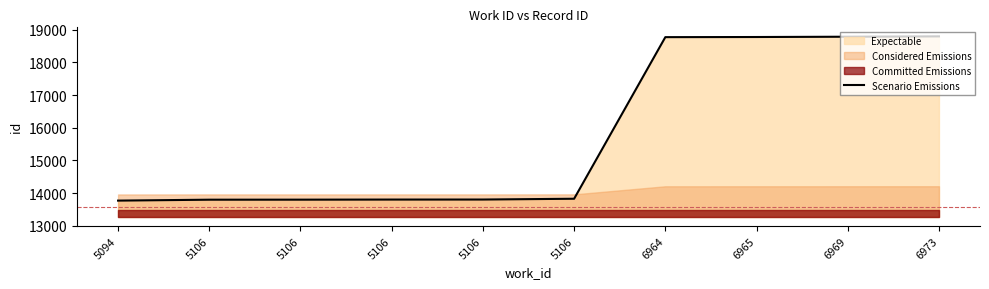

Which category has the highest value across all series?

6973